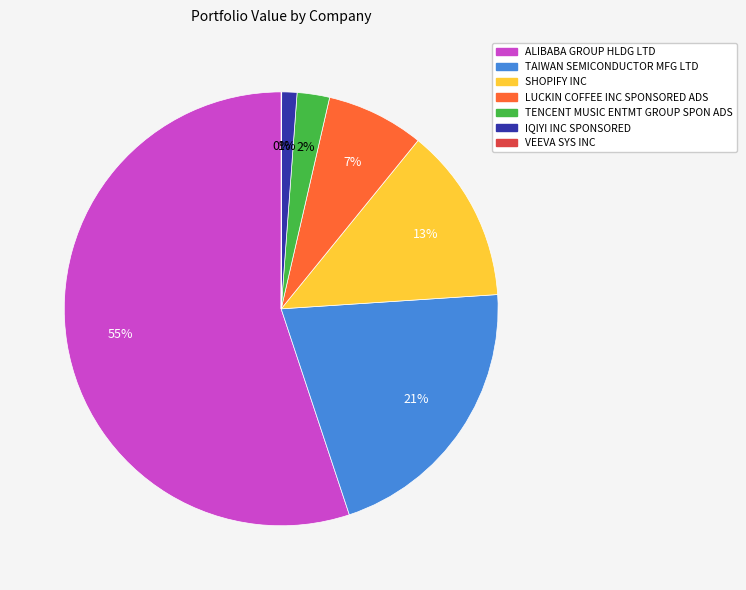

Is it true that SHOPIFY INC is 13% of the pie?

True